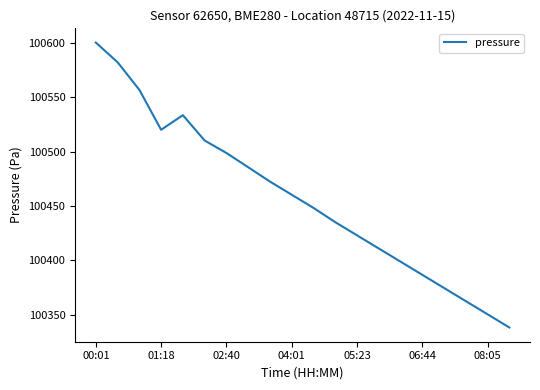

Reading left to right, what are all the values shown in this chart?

100600.4	100582.3	100556.9	100520.1	100533.6	100510.2	100498.8	100485.6	100472.4	100460.3	100448.2	100435.1	100422.9	100410.8	100398.7	100386.6	100374.4	100362.3	100350.2	100338.1